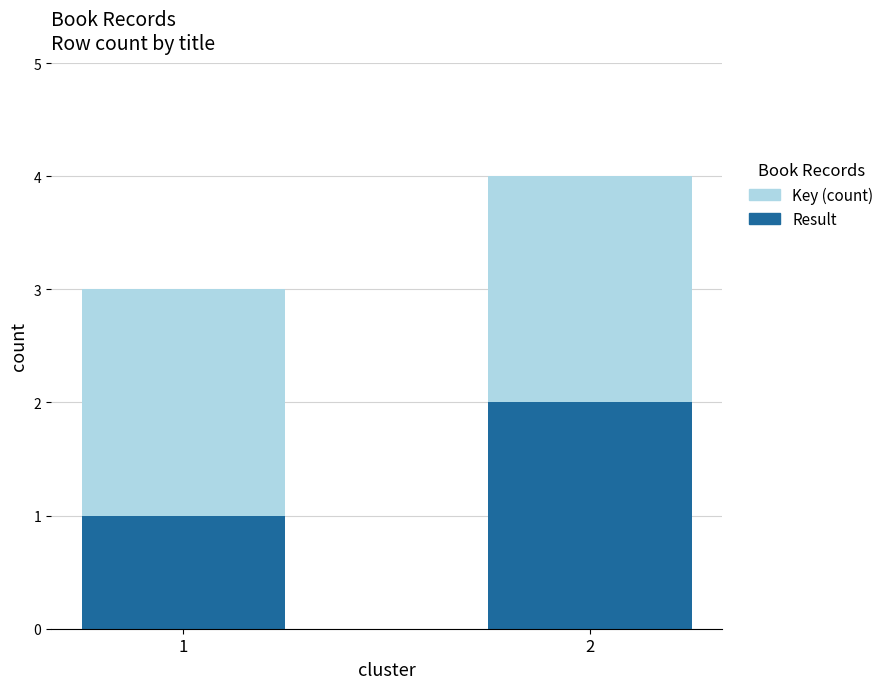

The value of Result at 1 is 1. True or false?

True